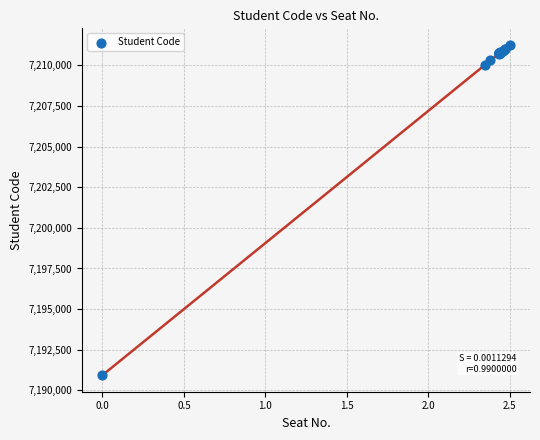

What Y value in the scatter plot is closest to 7201096?

7210021